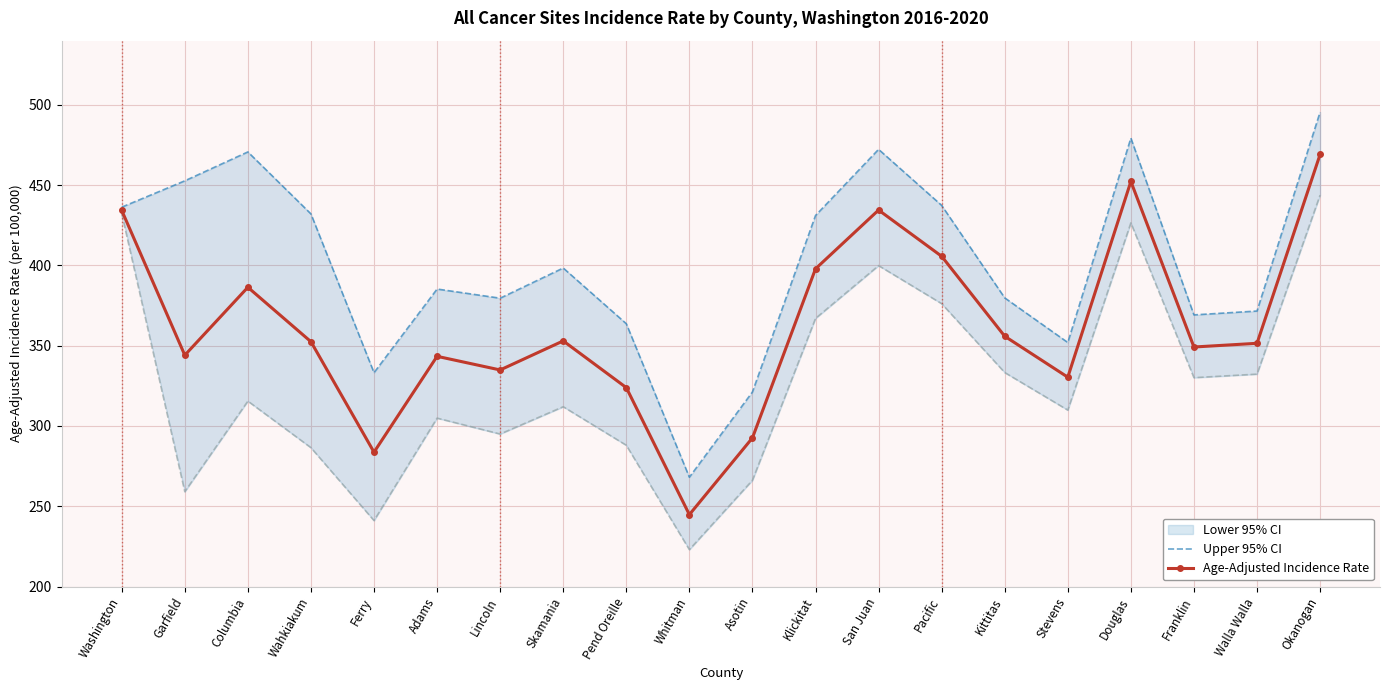

What value does the Age-Adjusted Incidence Rate series have at San Juan?

434.5